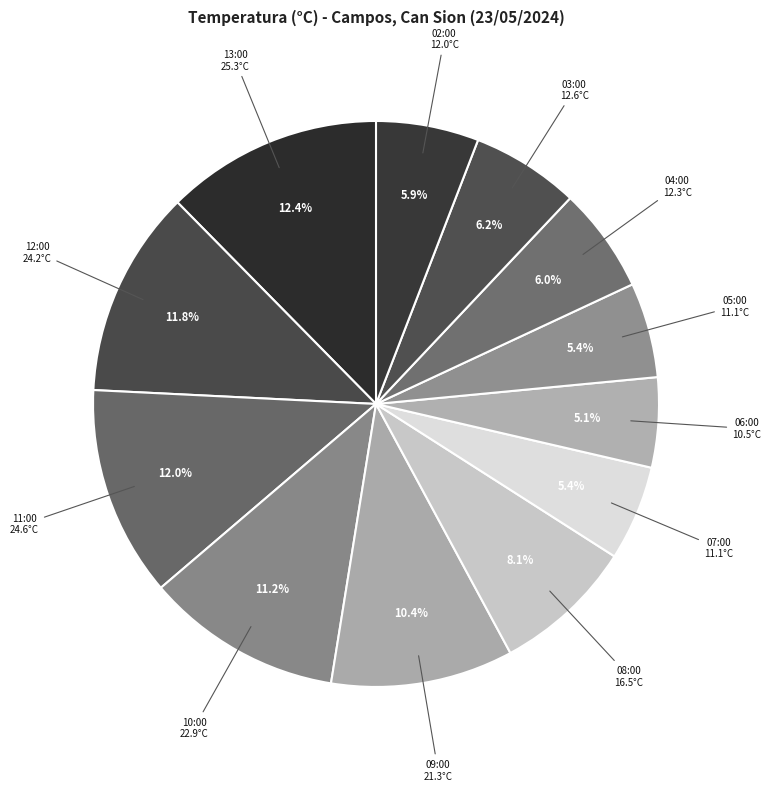

Count the number of slices in the pie.

12